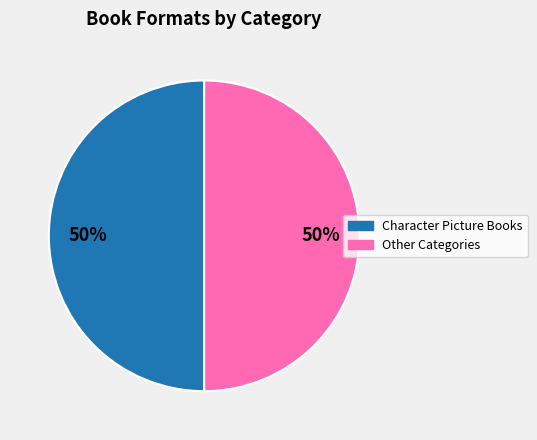

To the nearest percent, what is the average slice percentage?

50%